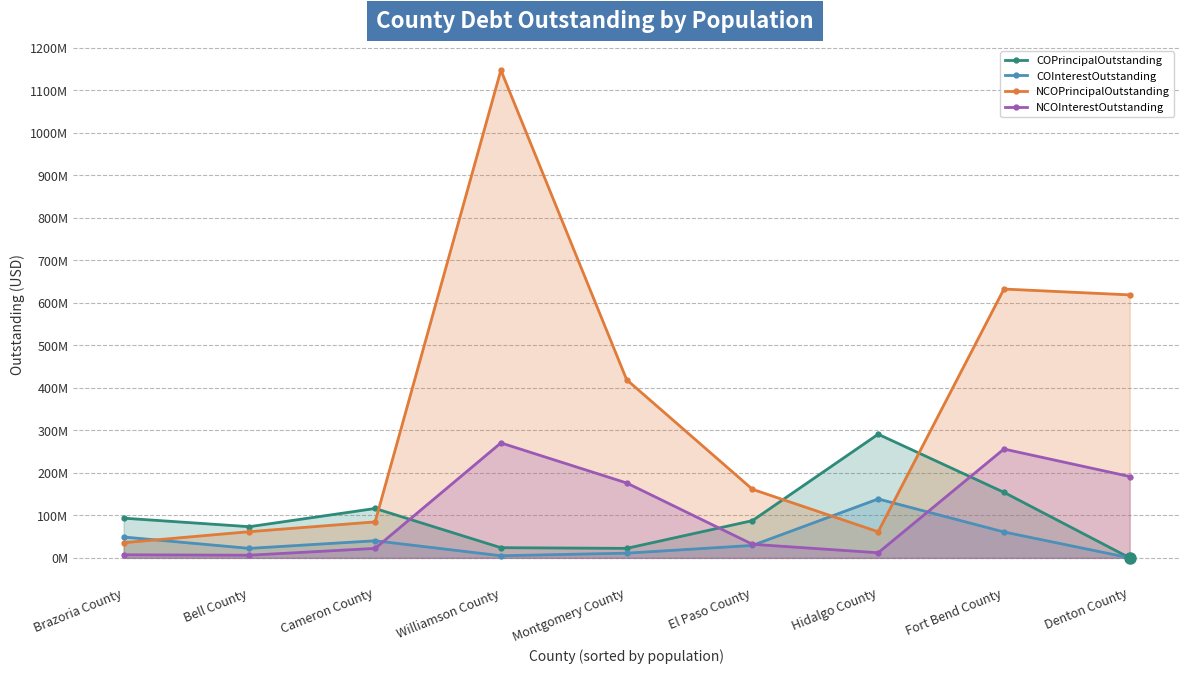

What is the label of the 7th point from the left?

Hidalgo County